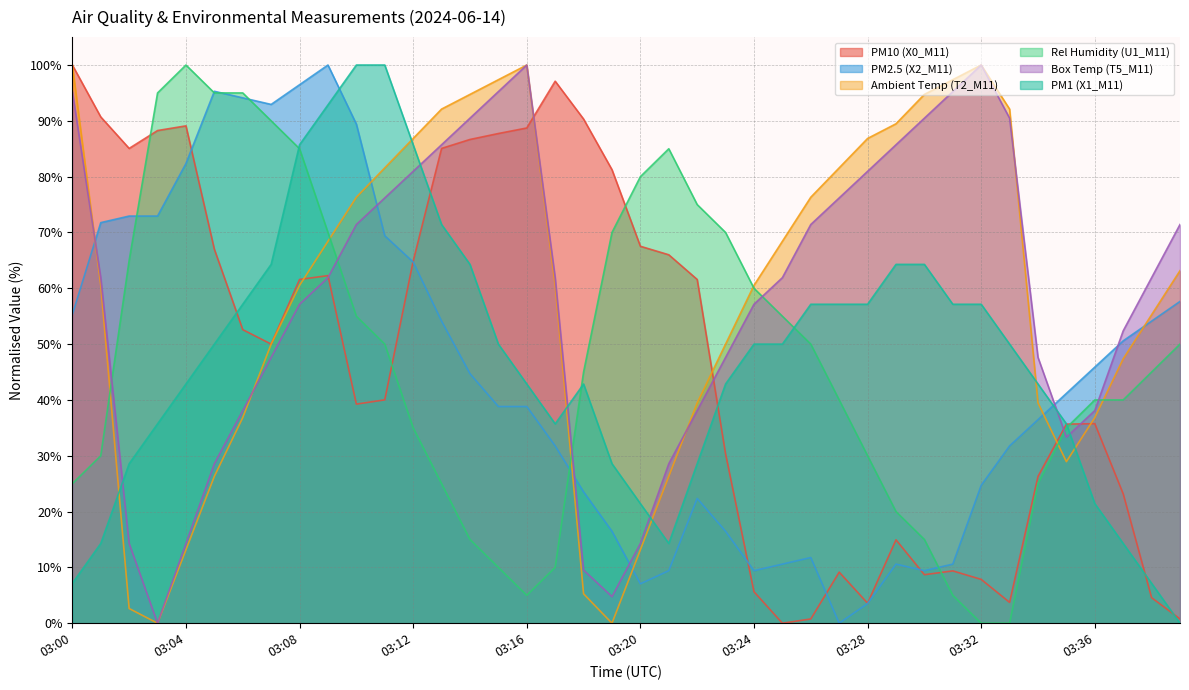

Does the chart have visible grid lines?

Yes